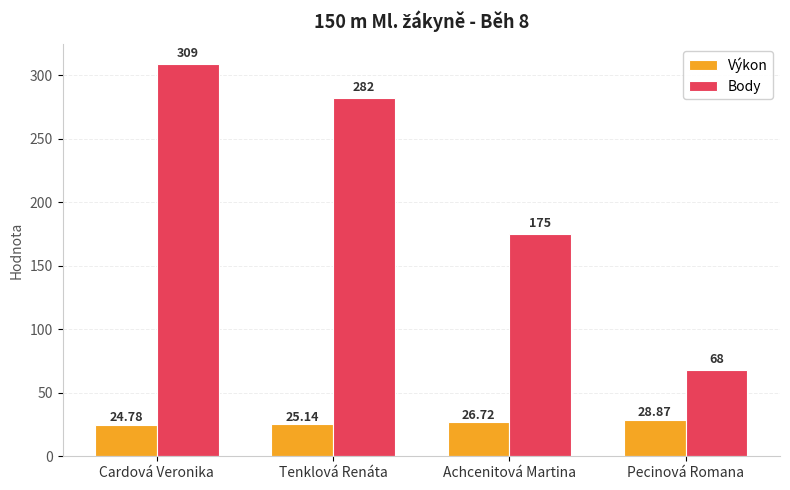

Rank the series by their average value, from lowest to highest.

Výkon, Body